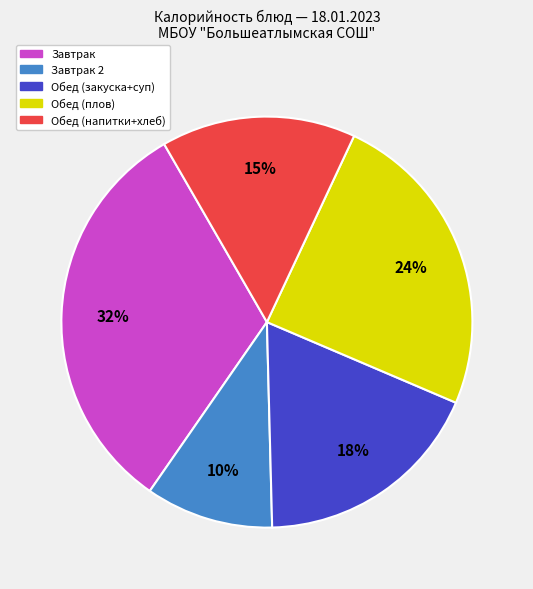

The Завтрак 2 slice represents 16% of the pie. True or false?

False